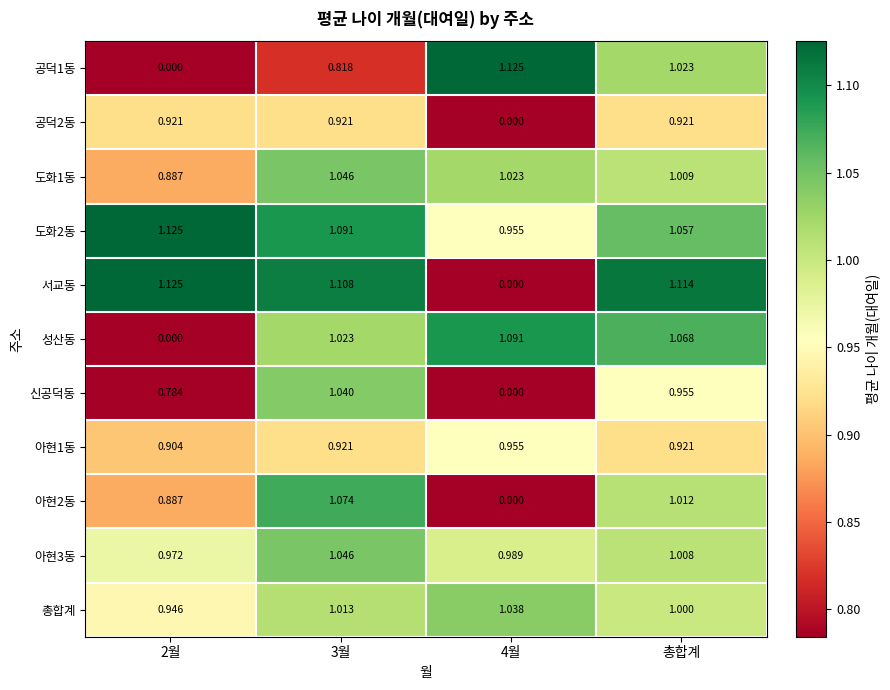

How many values in the 총합계 series are below 1?

1